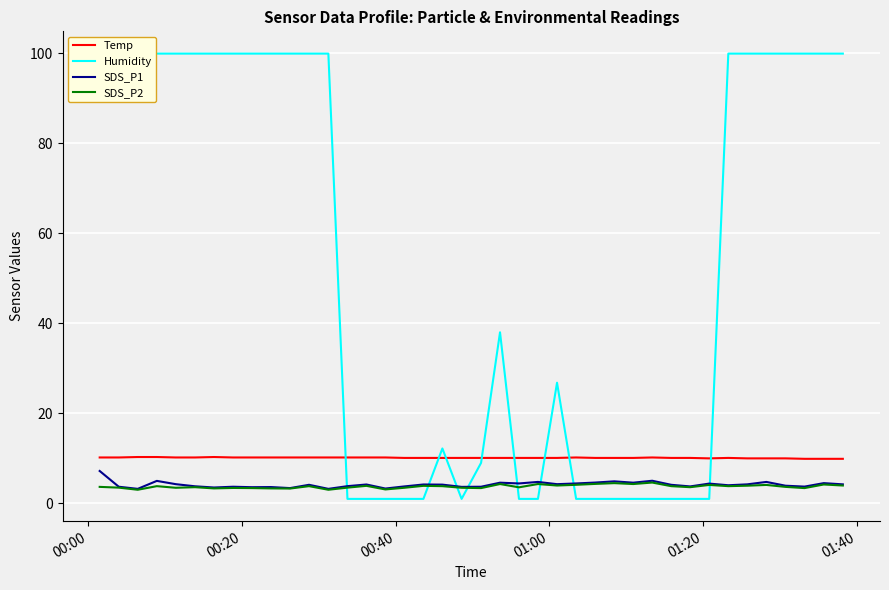

What is the difference between the maximum and minimum values in the SDS_P2 series?

1.6